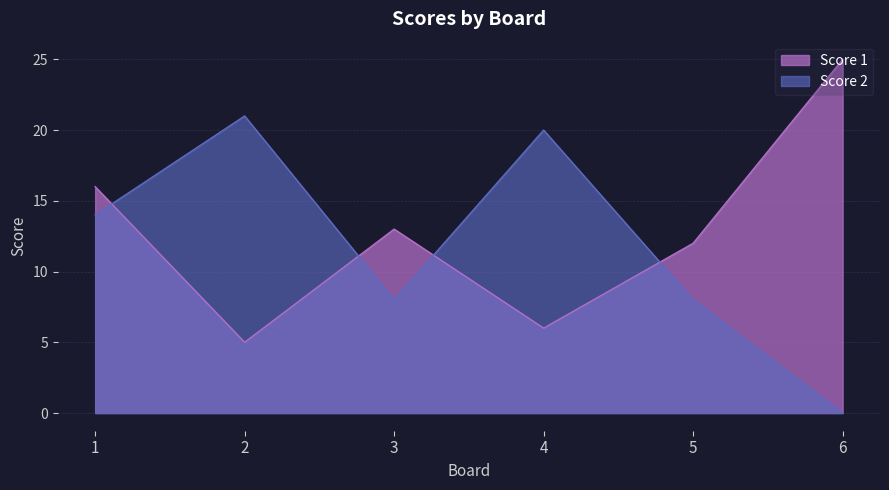

What is the total value across all series at 4?

26